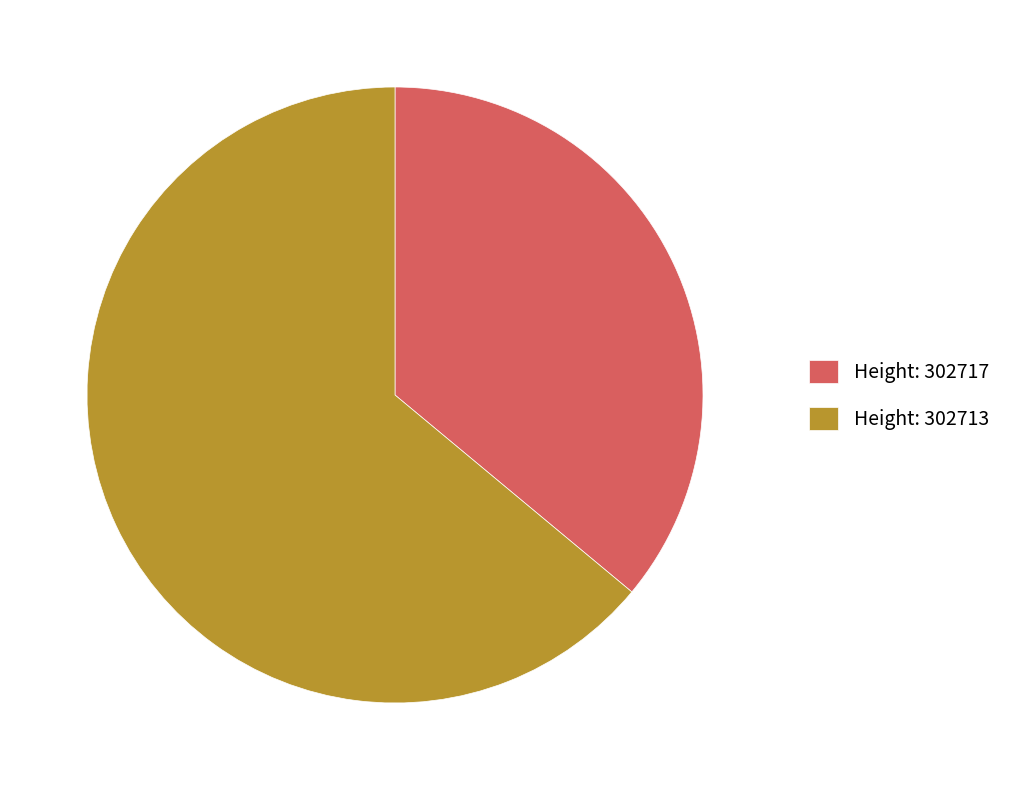

Rank the categories by value from highest to lowest.

Height: 302713, Height: 302717